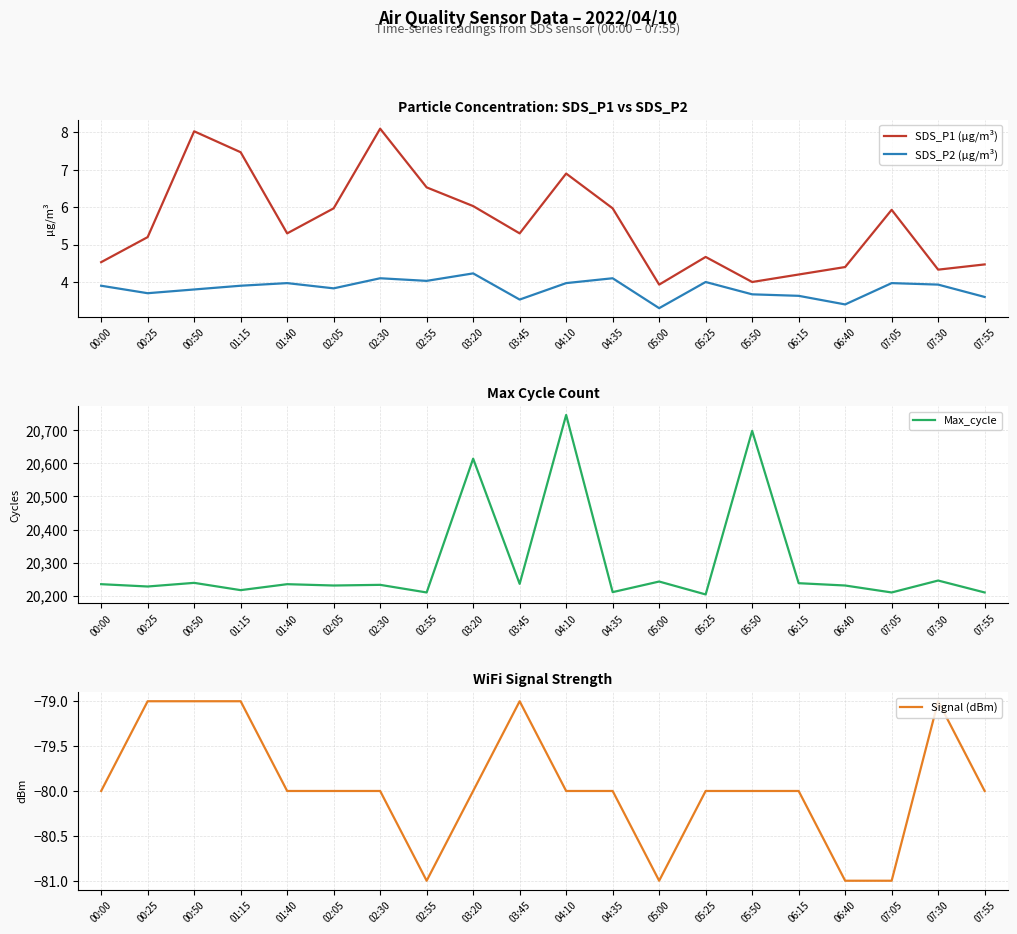

What is the spread (max minus min) of values at 05:50?

20778.0